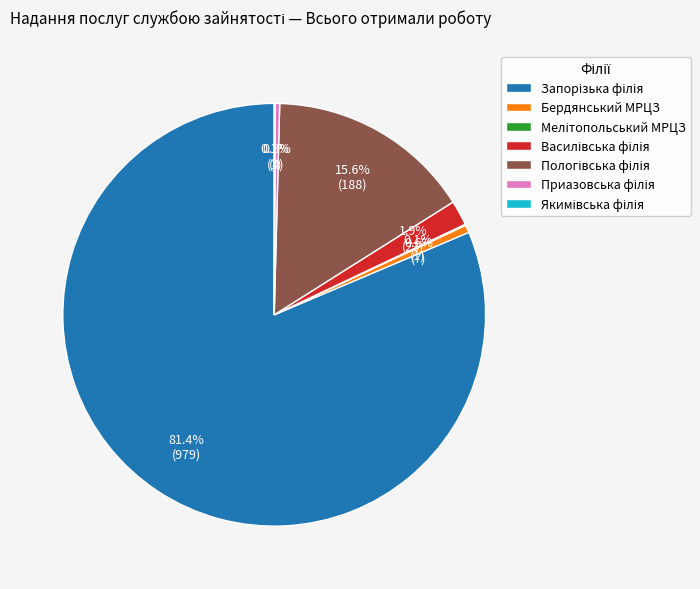

Does any single category account for the majority?

Yes